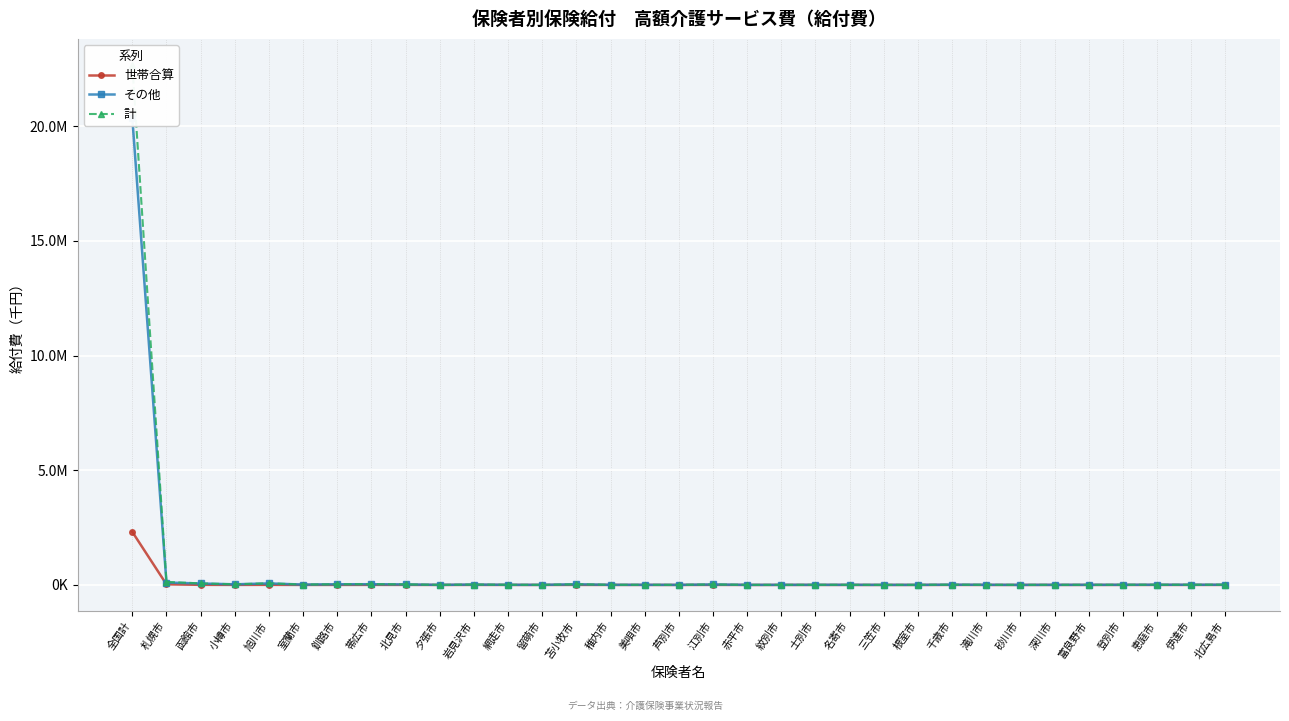

Which series has the largest range (max minus min)?

計